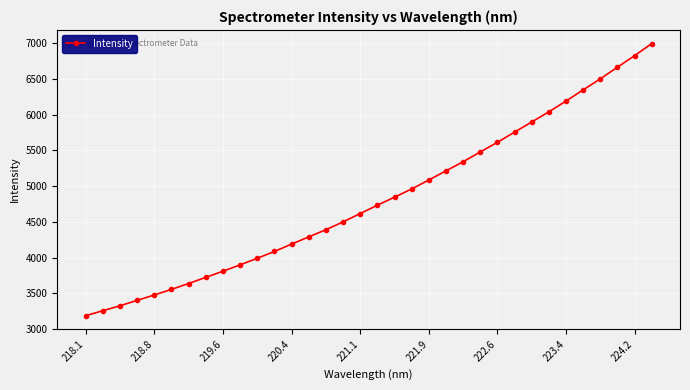

What is the sum of all values?

163843.4